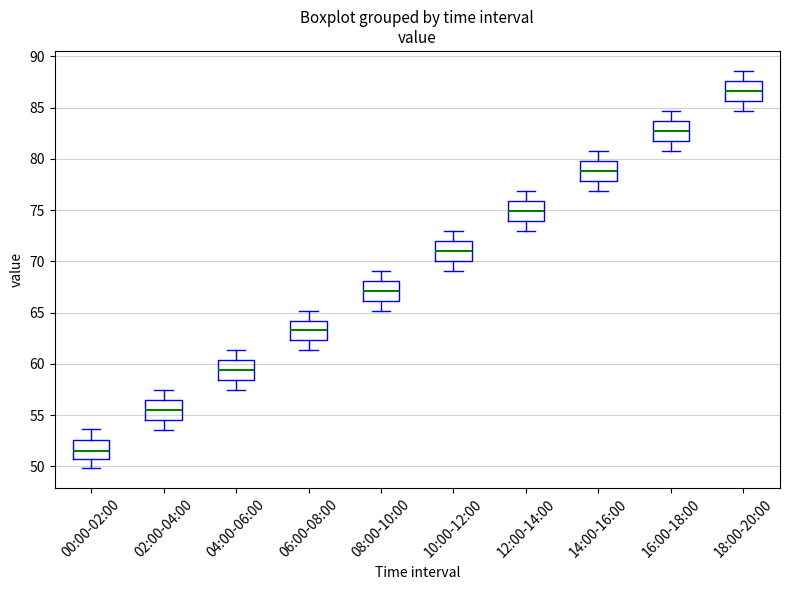

Where does the median line of the box for 14:00-16:00 sit on the y-axis? The values are not printed on the chart, so give them approximately, as read against the axis.

79.0